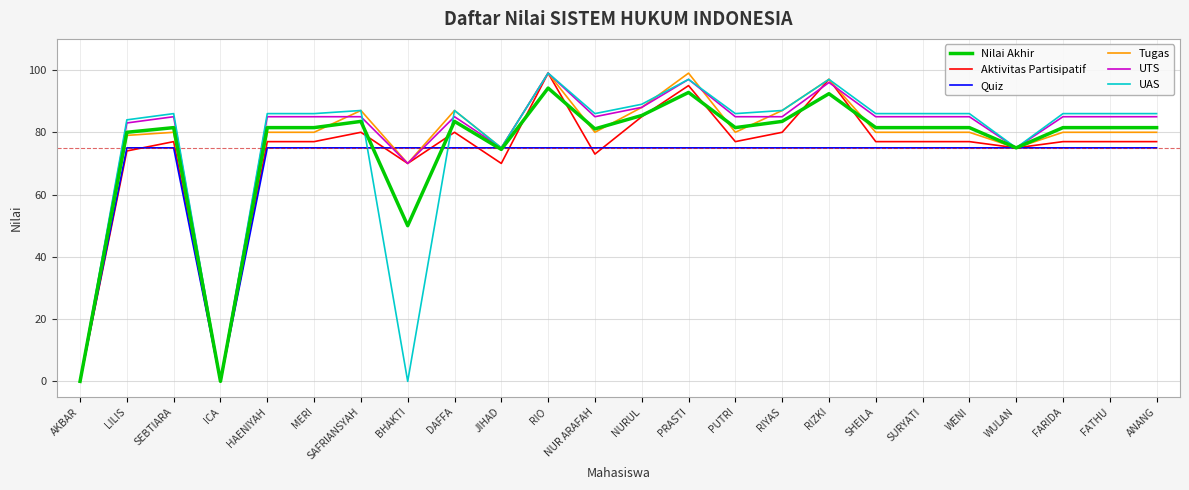

Is it true that UTS equals 0.0 at ICA?

True